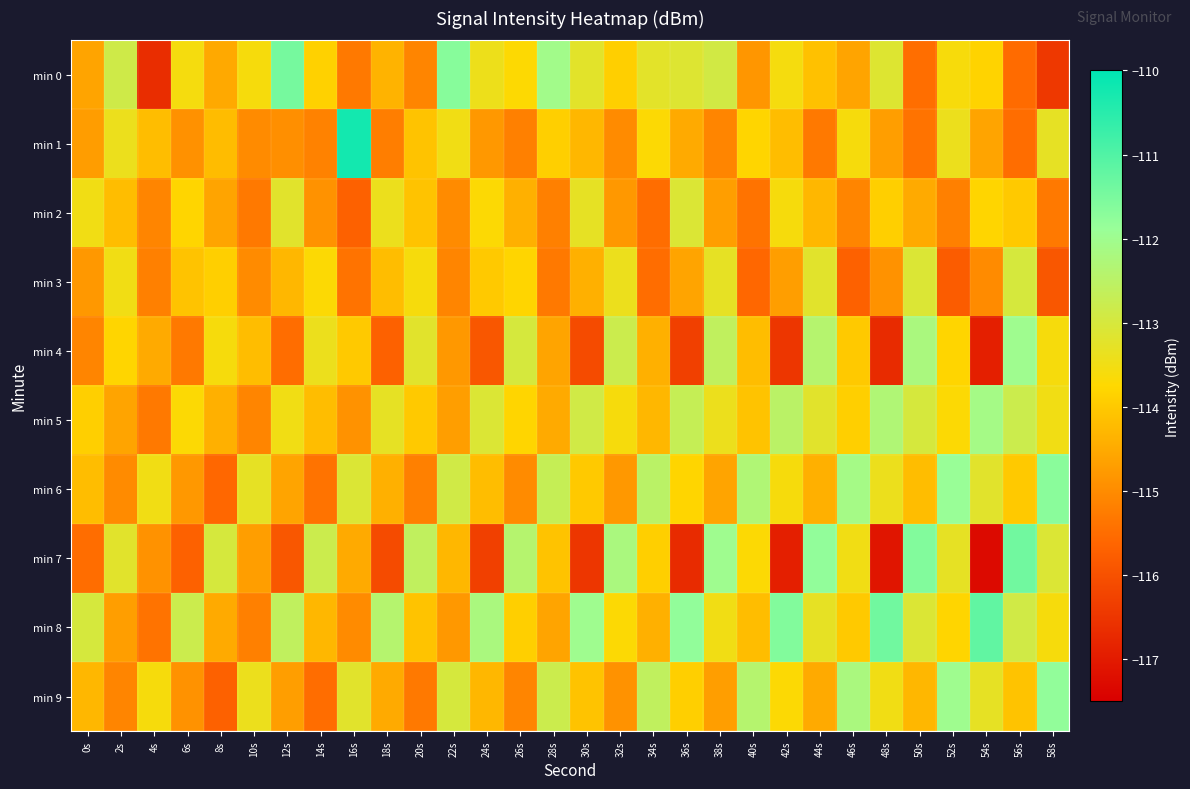

How many categories are shown in the chart?

30